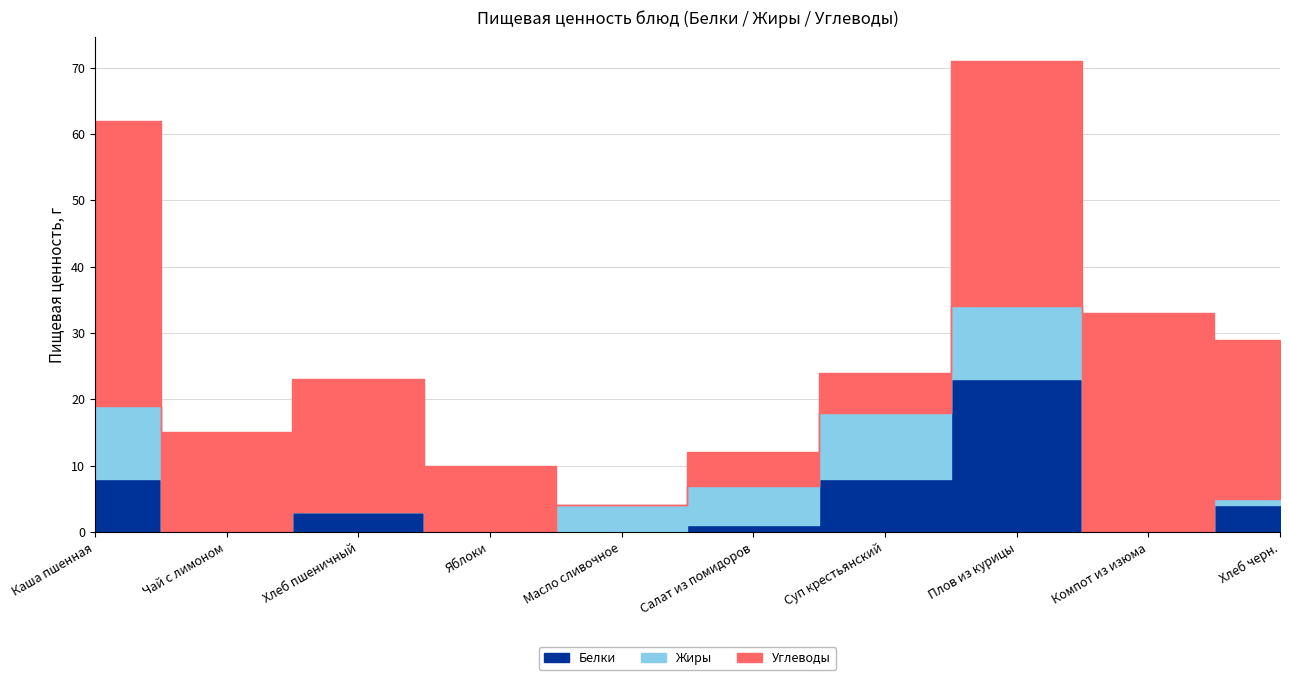

Where do Жиры and Углеводы first cross each other?

Яблоки and Масло сливочное